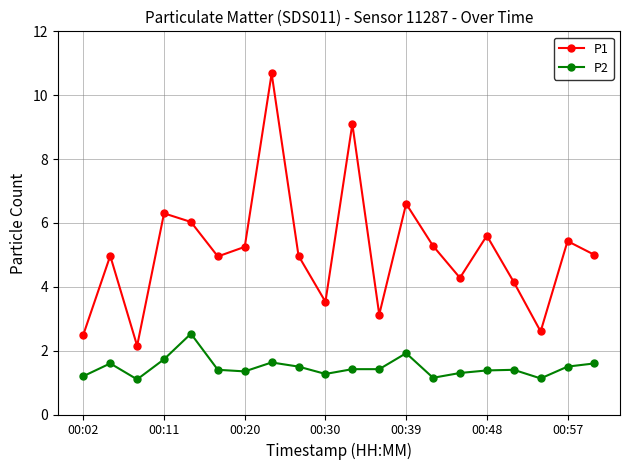

Which series has the largest total across all categories?

P1